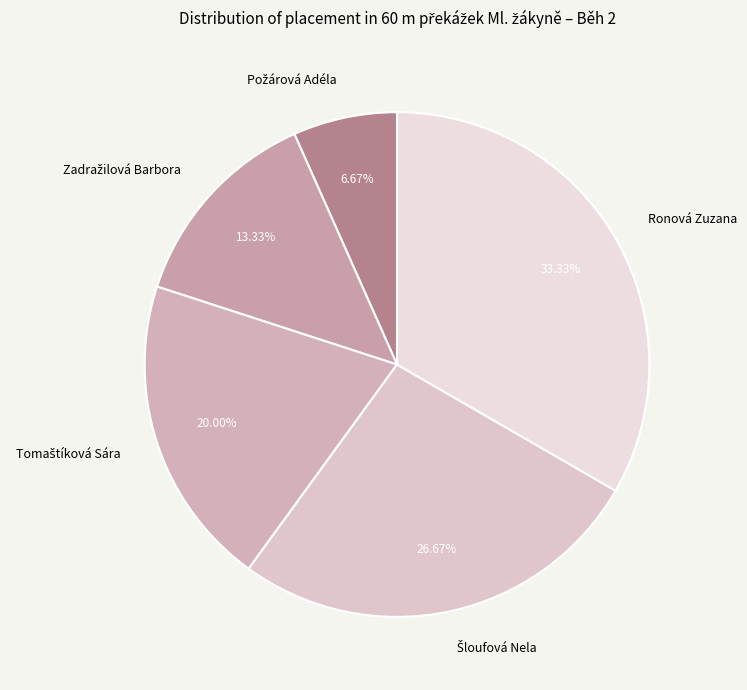

Which category has the biggest portion of the pie?

Ronová Zuzana